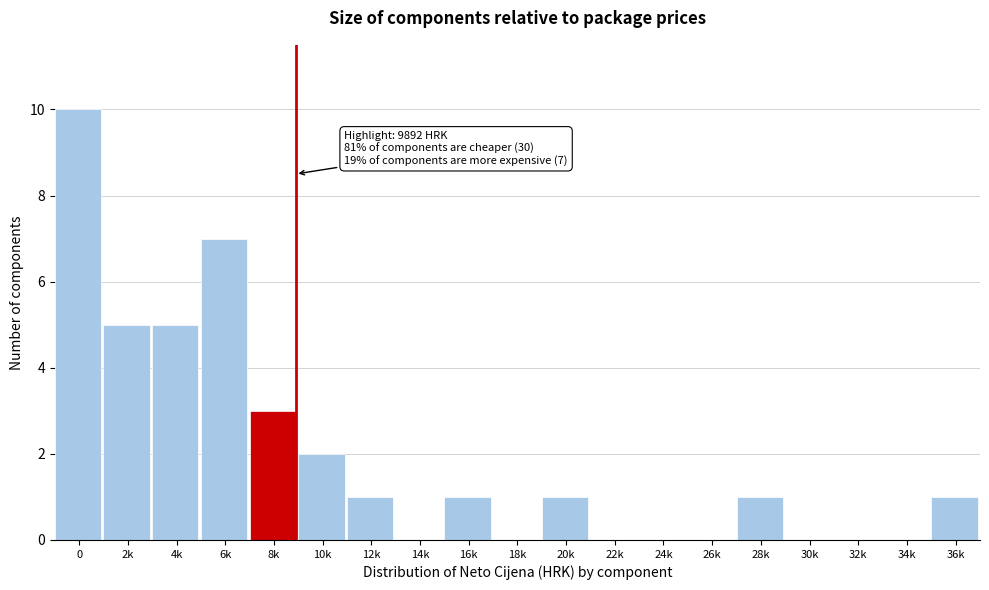

Reading right to left, what are all the values shown in this chart?

36k=1	34k=0	32k=0	30k=0	28k=1	26k=0	24k=0	22k=0	20k=1	18k=0	16k=1	14k=0	12k=1	10k=2	8k=3	6k=7	4k=5	2k=5	0=10